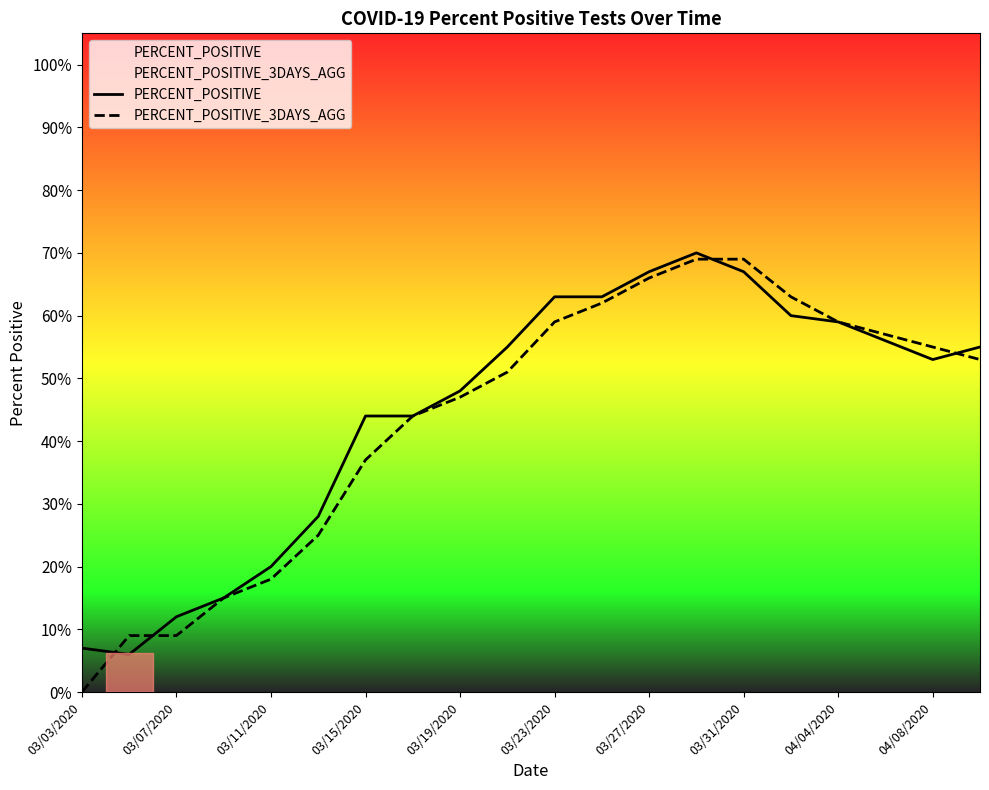

Is the value of PERCENT_POSITIVE at 04/04/2020 greater than the value of PERCENT_POSITIVE_3DAYS_AGG at 03/23/2020?

No